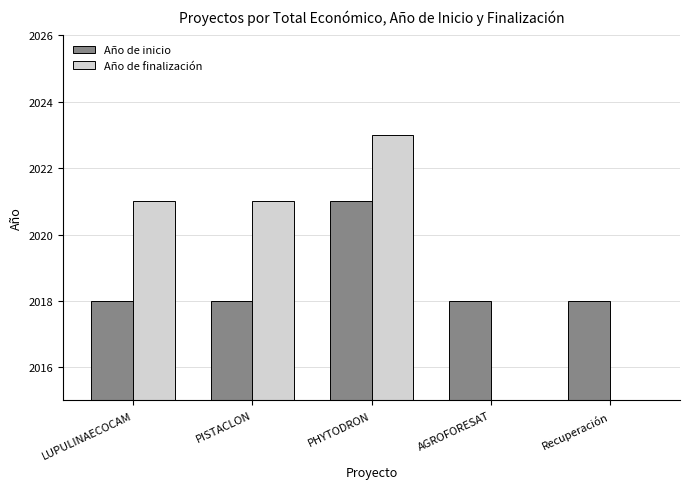

What position from the left is PISTACLON?

2